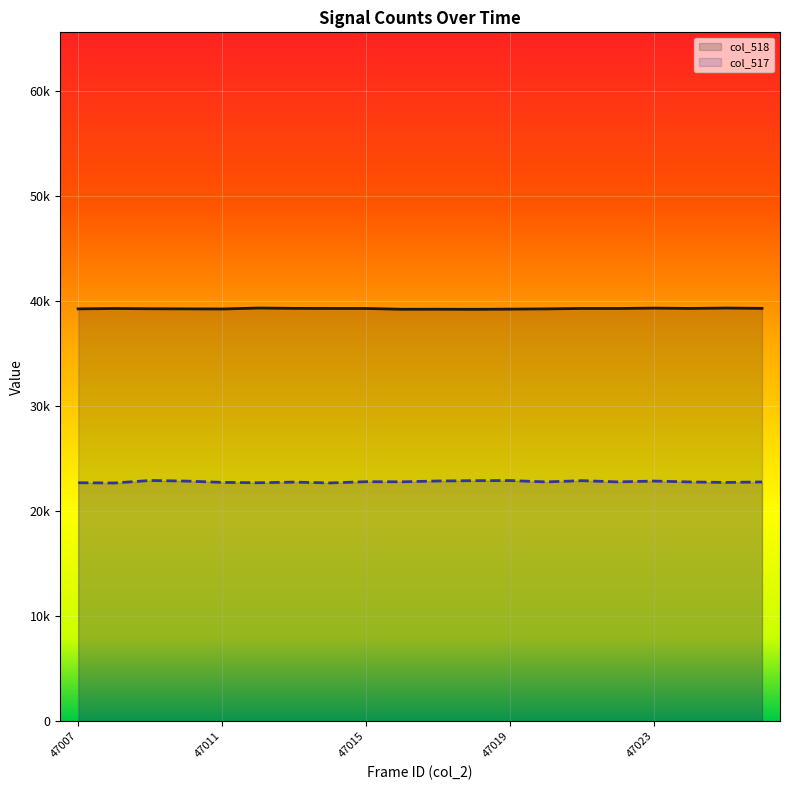

What is the greatest value displayed?

39307